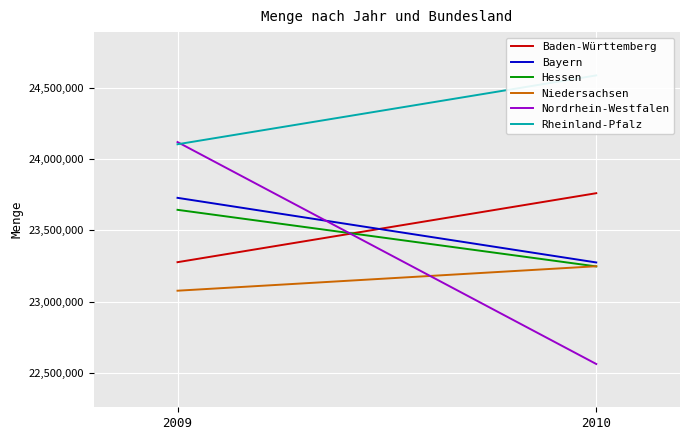

What is the minimum value for Bayern?

23274159